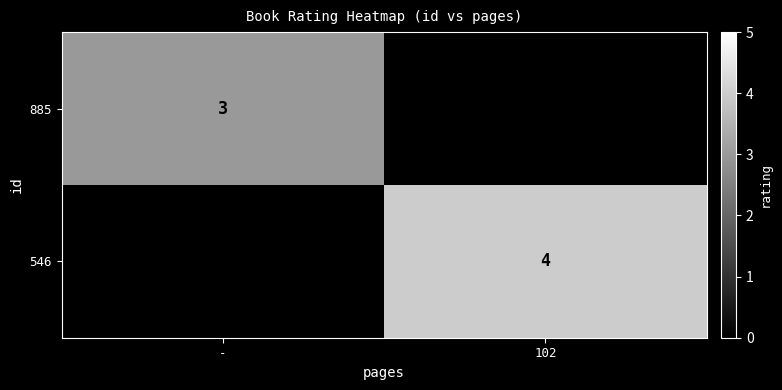

The value of 885 at - is 5. True or false?

False